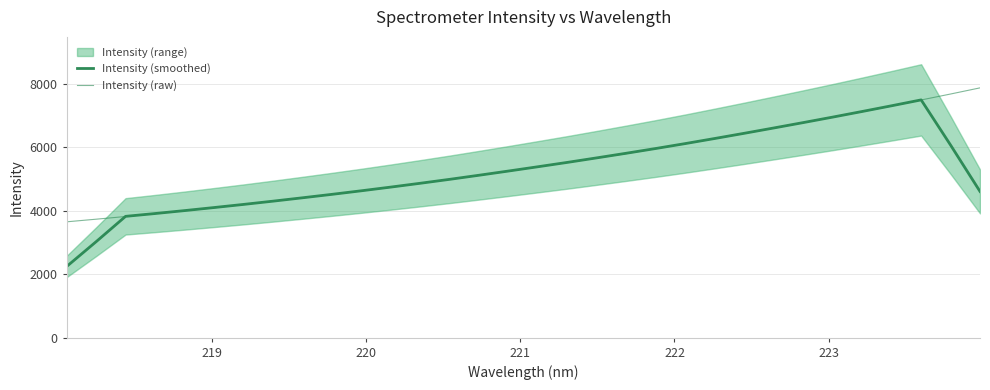

Which series has the largest total across all categories?

Intensity (raw)